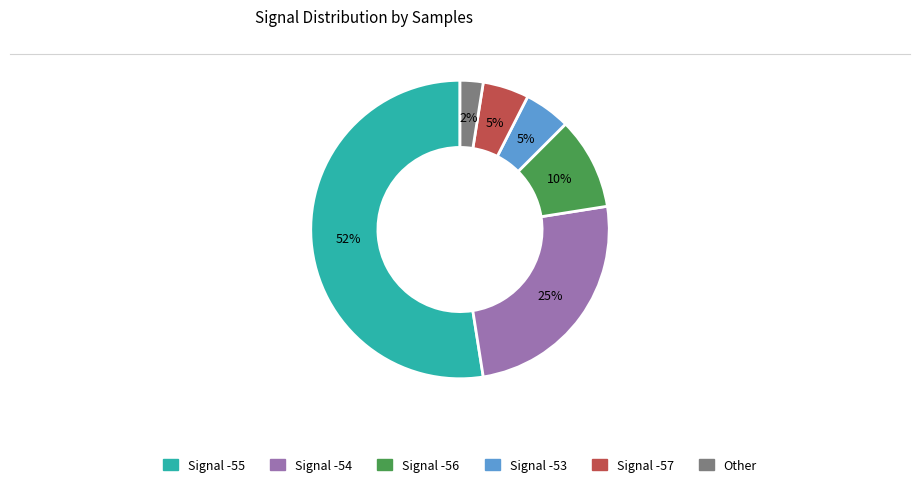

Which has a higher value, Signal -54 or Signal -55?

Signal -55